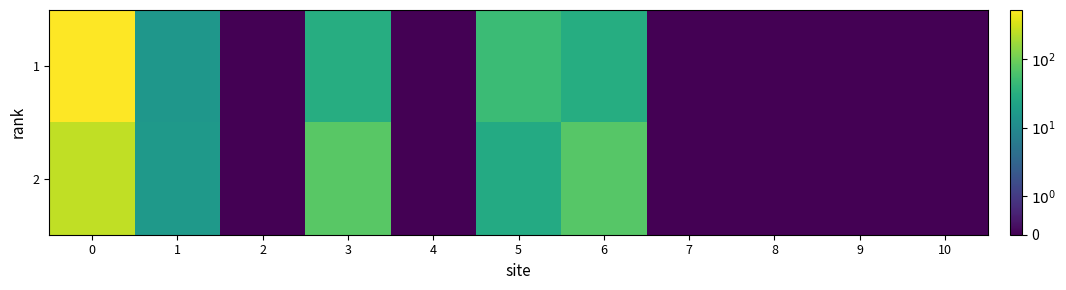

Reading right to left, what are all the values shown in this chart?

1: 10=0	9=0	8=0	7=0	6=29	5=47	4=0	3=30	2=0	1=15	0=512
2: 10=0	9=0	8=0	7=0	6=71	5=27	4=0	3=72	2=0	1=16	0=248